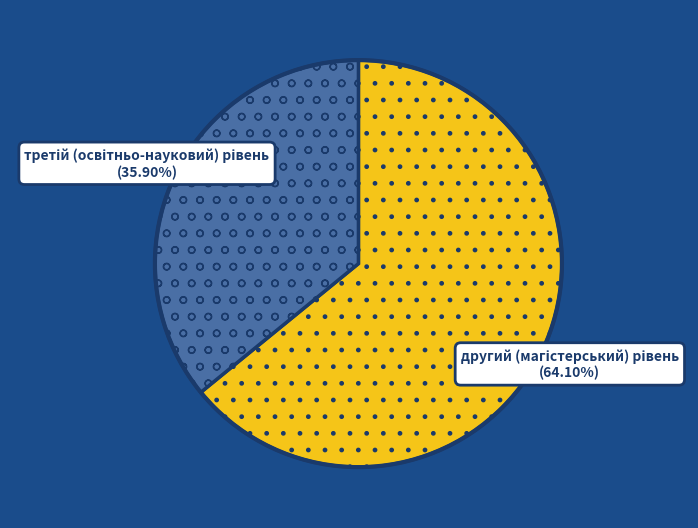

Is there any slice that represents more than half of the pie?

Yes